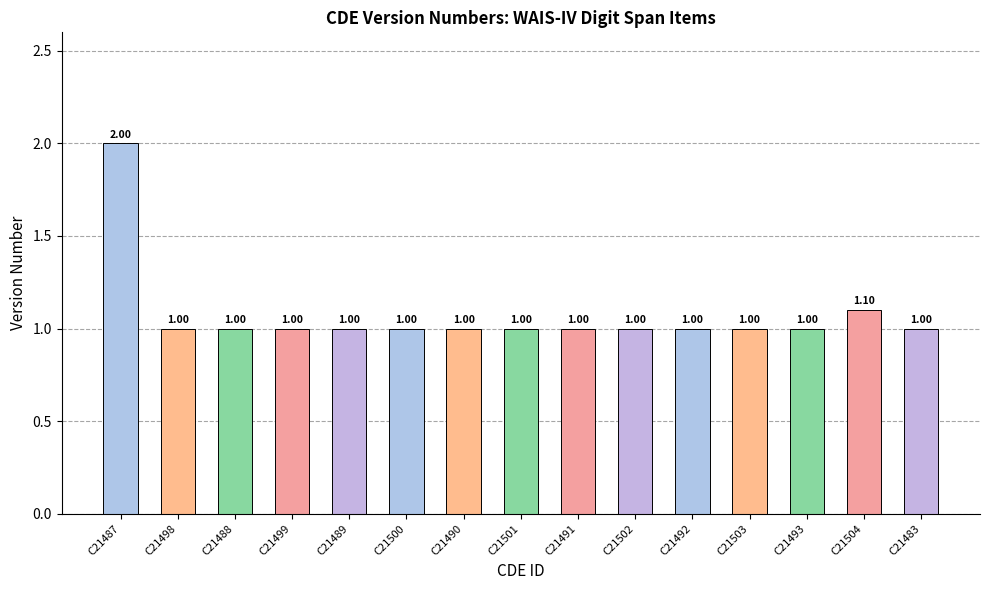

Are the bars horizontal?

No